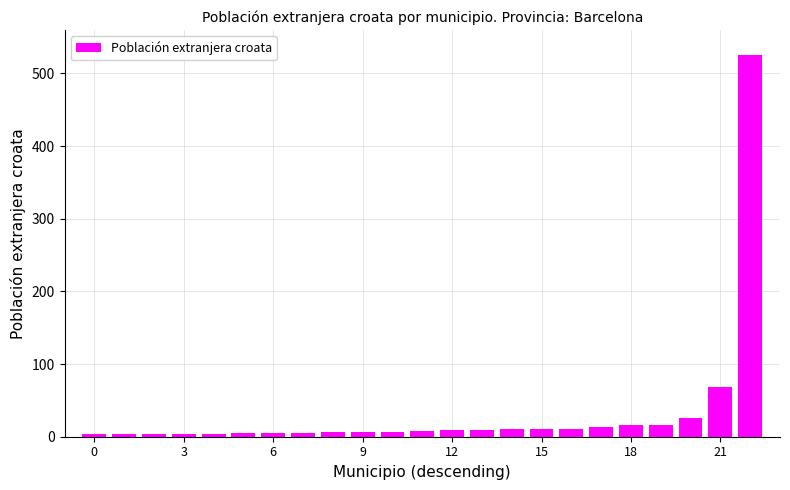

How many values are below 8?

11